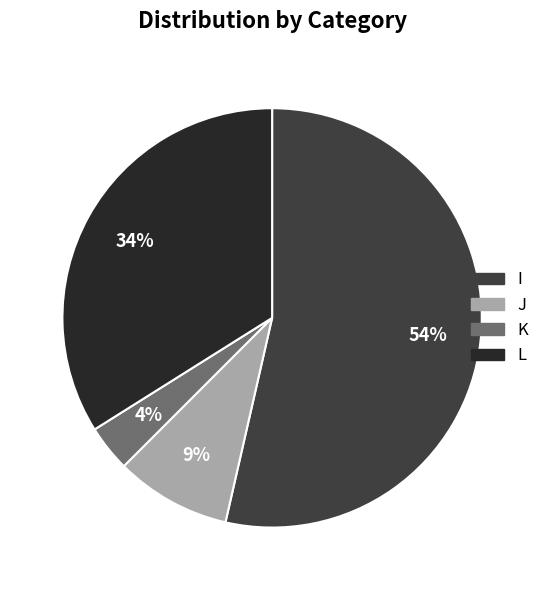

Which slice is the largest?

I